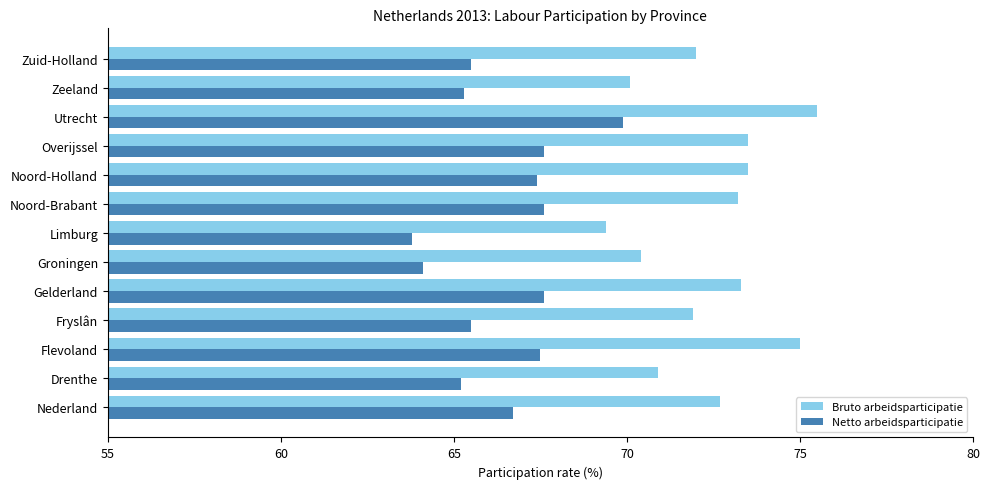

Is it true that Netto arbeidsparticipatie equals 95.8 at Fryslân?

False